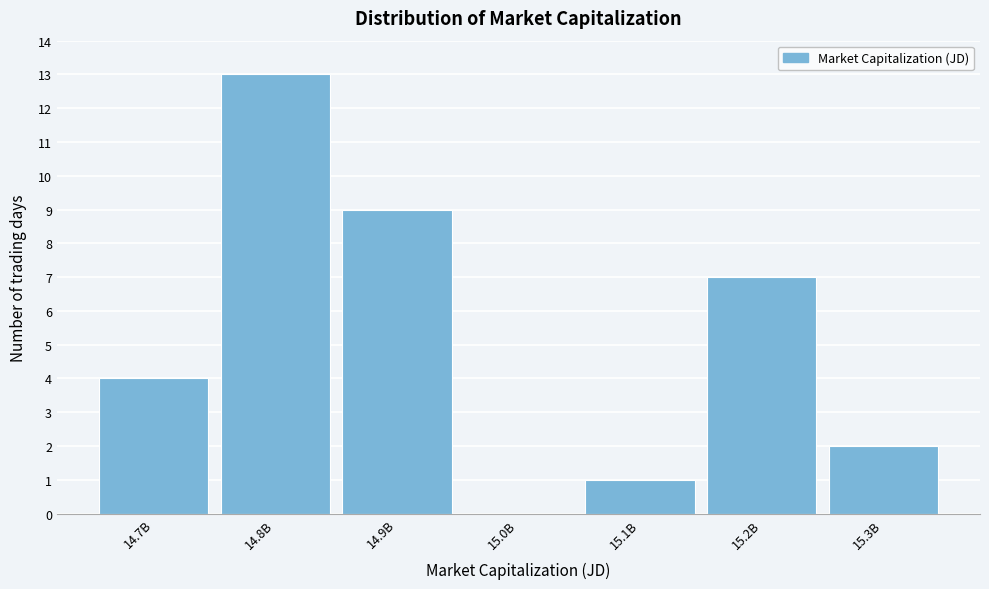

Reading left to right, transcribe all the data shown in this chart.

14.7B=4	14.8B=13	14.9B=9	15.0B=0	15.1B=1	15.2B=7	15.3B=2